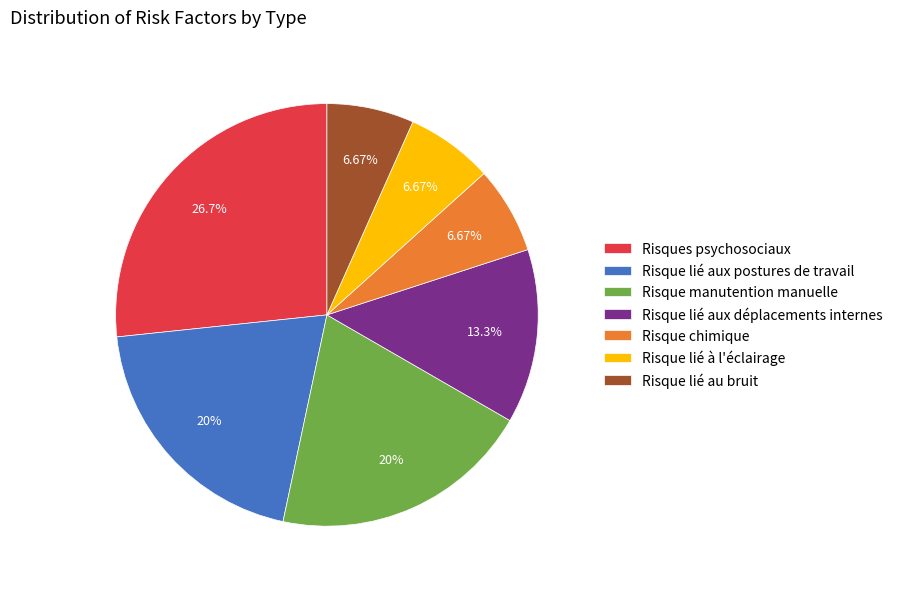

To the nearest percent, what portion does Risque manutention manuelle represent?

20%